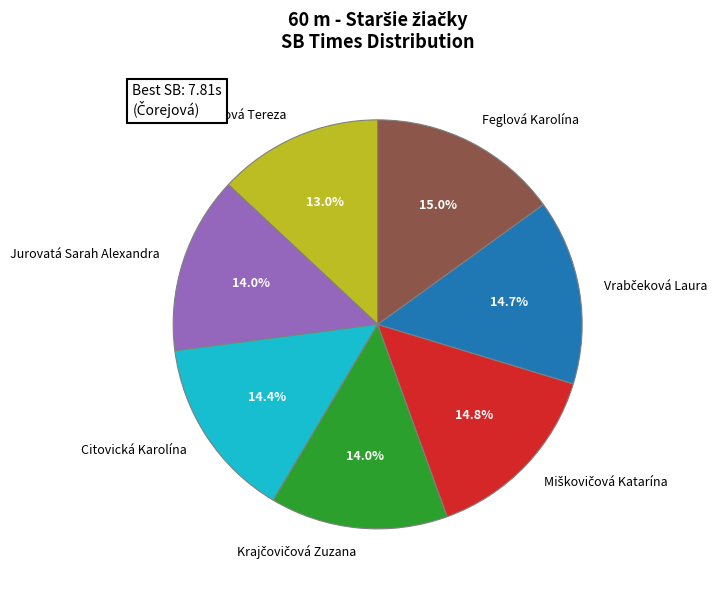

Is it true that Citovická Karolína is 1% of the pie?

False